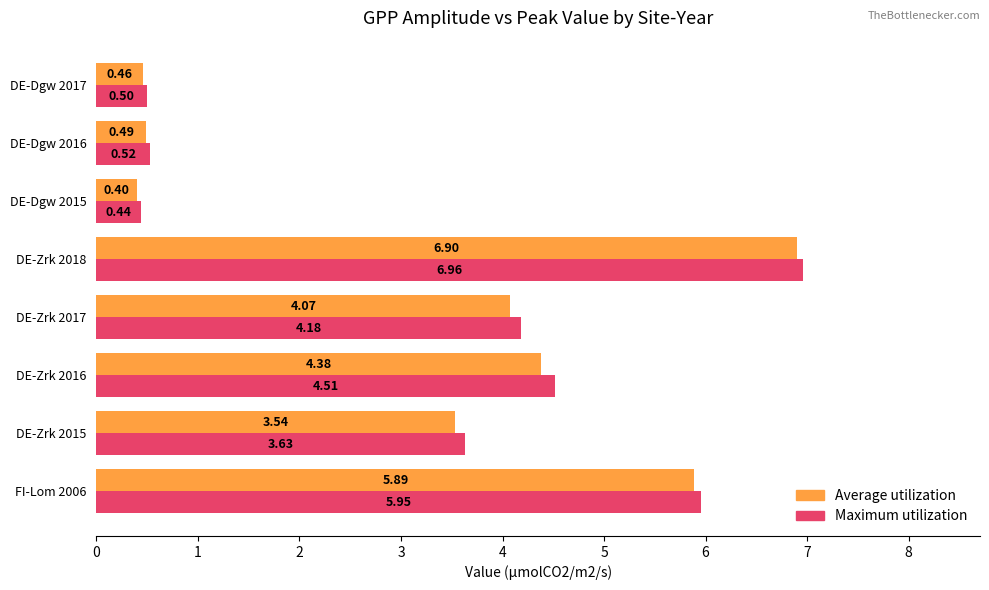

Which series changed the most between DE-Zrk 2017 and DE-Dgw 2015?

Maximum utilization